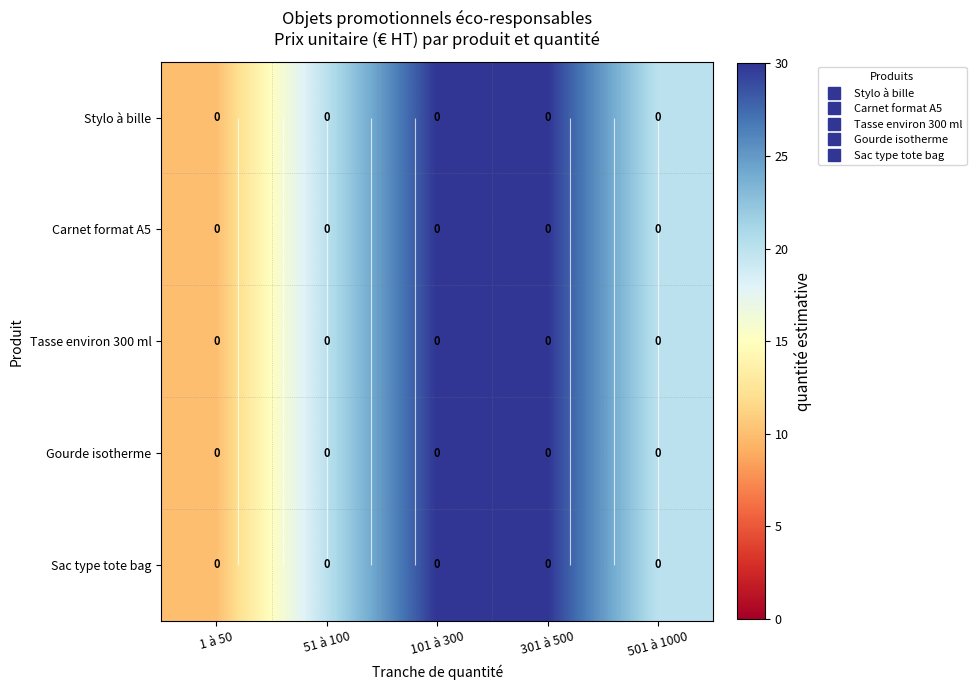

Which series has the largest range (max minus min)?

Stylo à bille